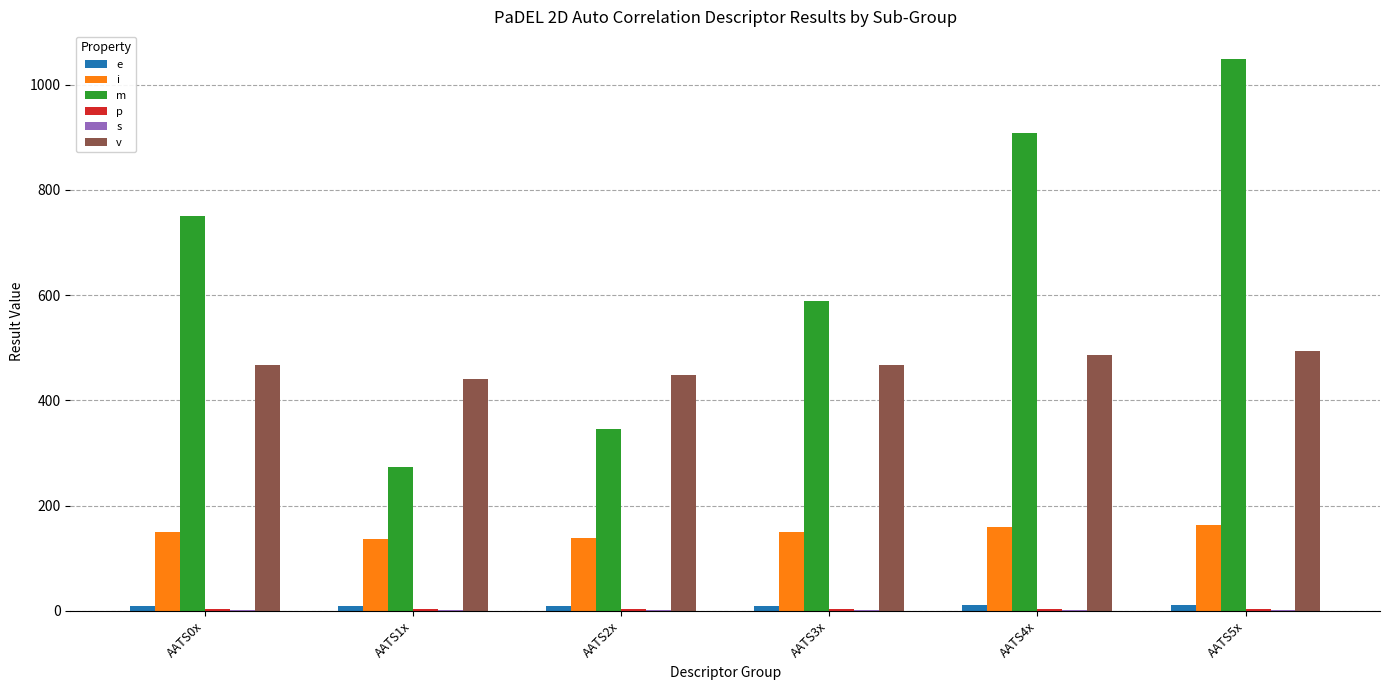

What is the maximum value shown in the chart?

1049.0